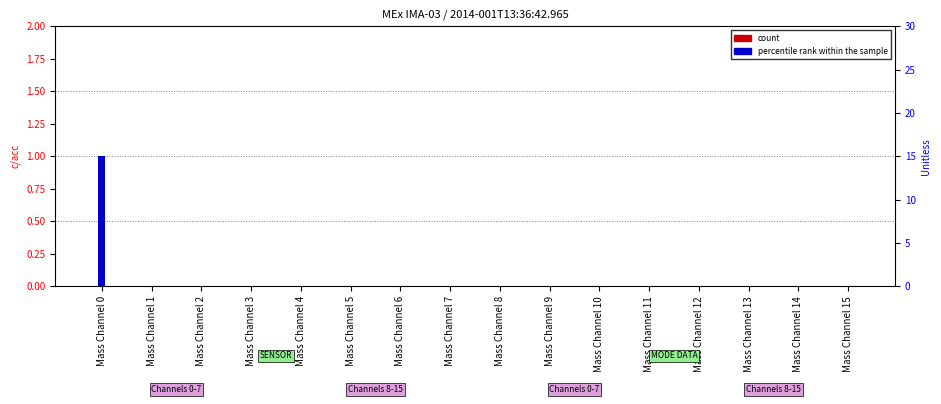

Count the number of data series in this chart.

2